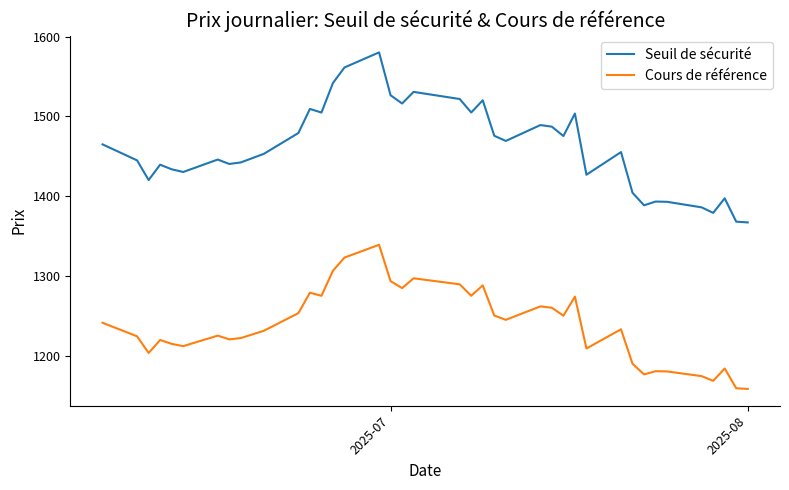

Which series has the widest spread of values?

Seuil de sécurité